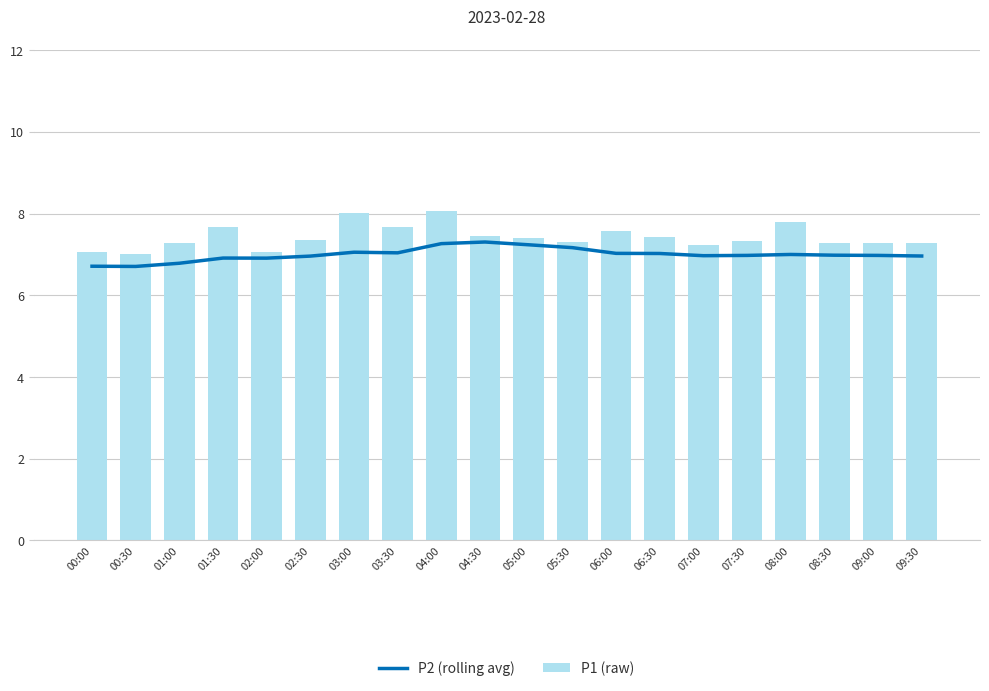

What is the sum of the P1 (raw) values at 09:30 and 03:30?

14.9